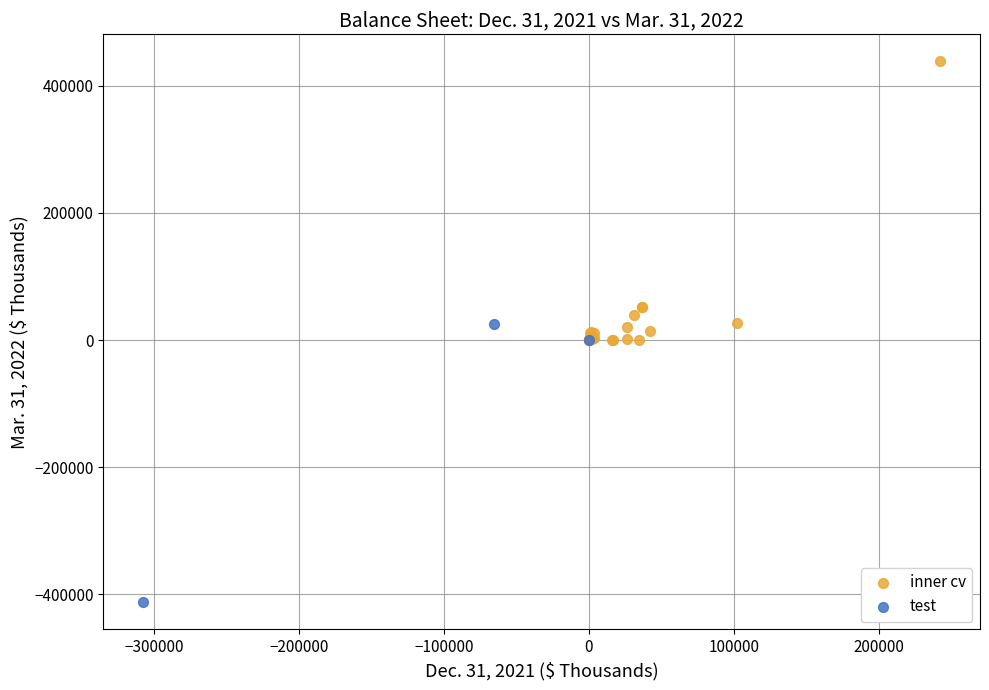

What are all the series names shown in the legend?

inner cv, test